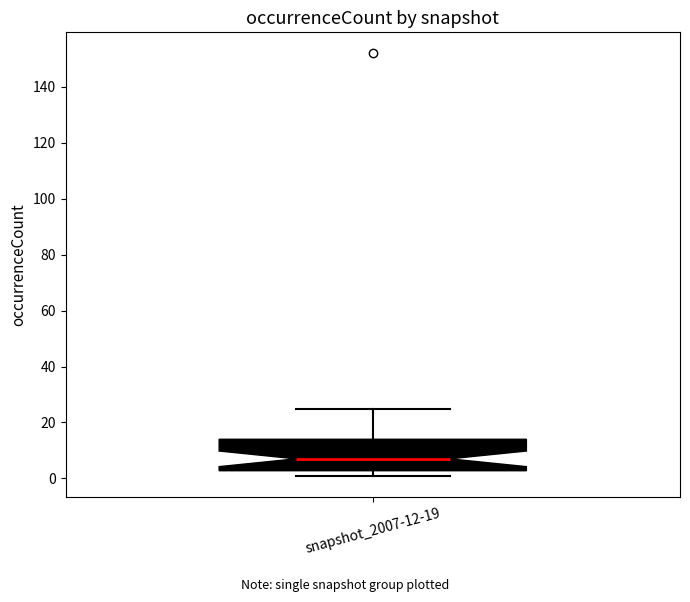

Read this box plot against the y-axis: the position of the median line, the range covered by the box, and the ends of both whiskers. The values are not printed on the chart, so give them approximately, as read against the axis.

median 8, box 2 to 14, whiskers 2 (just below the box's lower edge) to 26